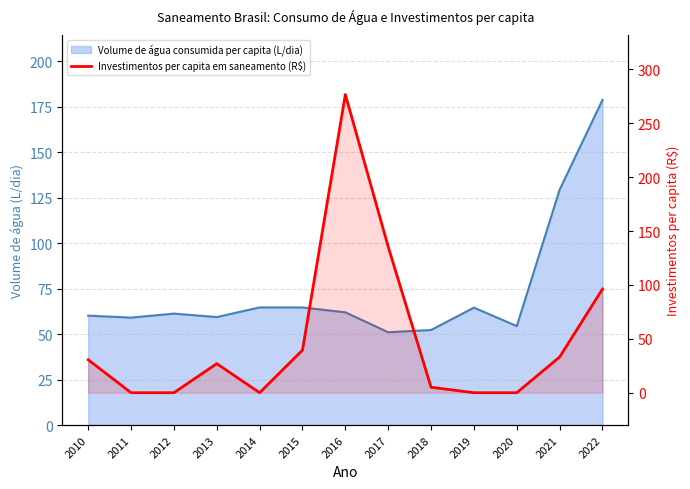

Reading left to right, list all the values displayed in this chart.

Volume de água consumida per capita (L/dia): 2010=60.1	2011=59.0	2012=61.2	2013=59.4	2014=64.7	2015=64.6	2016=62.0	2017=51.0	2018=52.2	2019=64.5	2020=54.4	2021=129.4	2022=178.7
Investimentos per capita em saneamento (R$): 2010=30.6	2011=0.0	2012=0.0	2013=27.0	2014=0.0	2015=39.5	2016=276.6	2017=135.4	2018=5.1	2019=0.0	2020=0.0	2021=33.1	2022=96.2